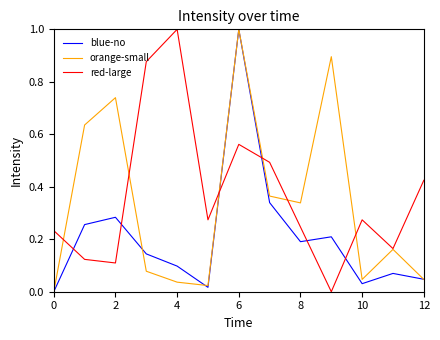

True or false: red-large and blue-no intersect in this chart.

True